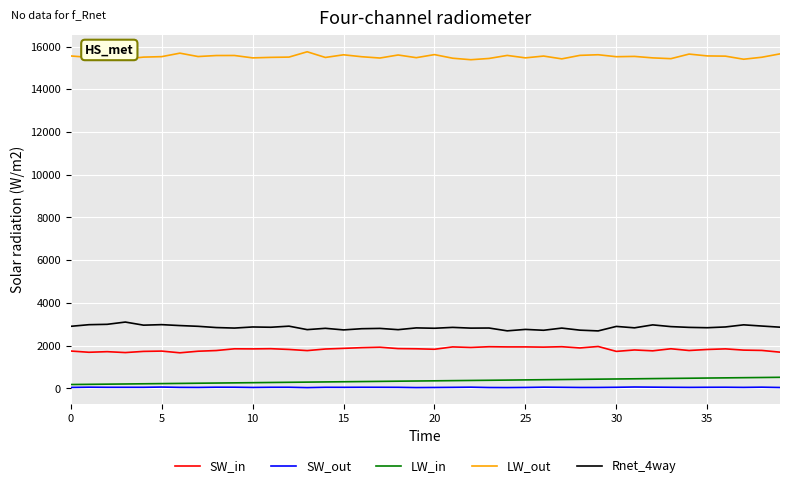

What is the highest value of the Rnet_4way series?

3105.0